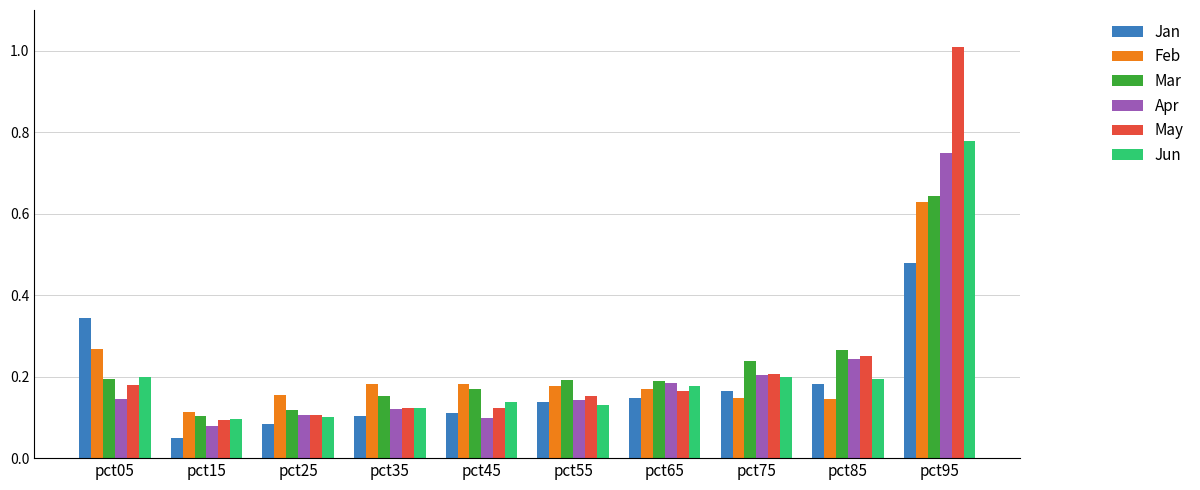

How many bars are there in total?

60